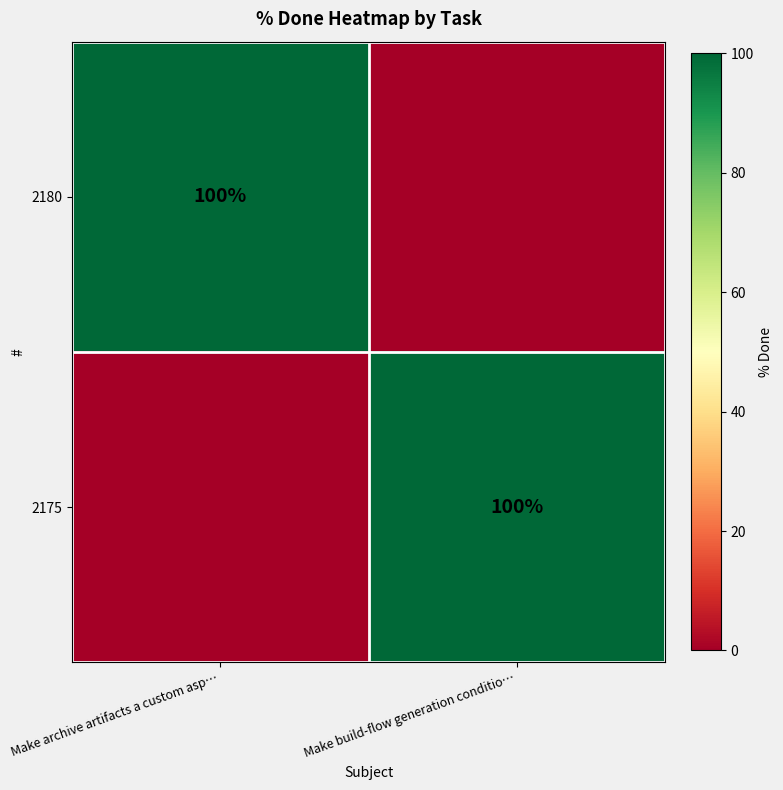

The value of 2175 at Make build-flow generation conditio… is 100. True or false?

True